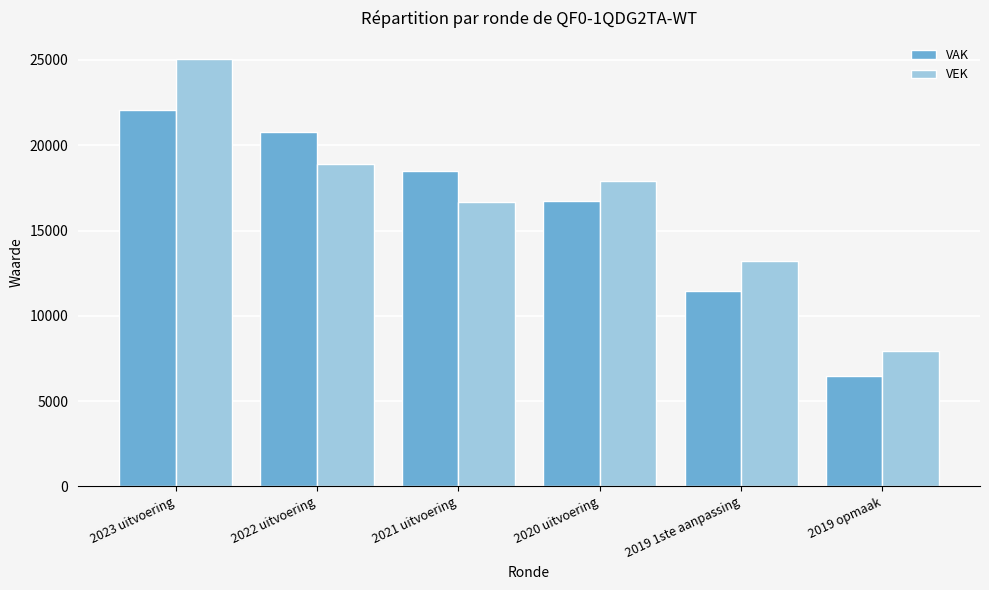

At which label does VAK first exceed 18517?

2023 uitvoering